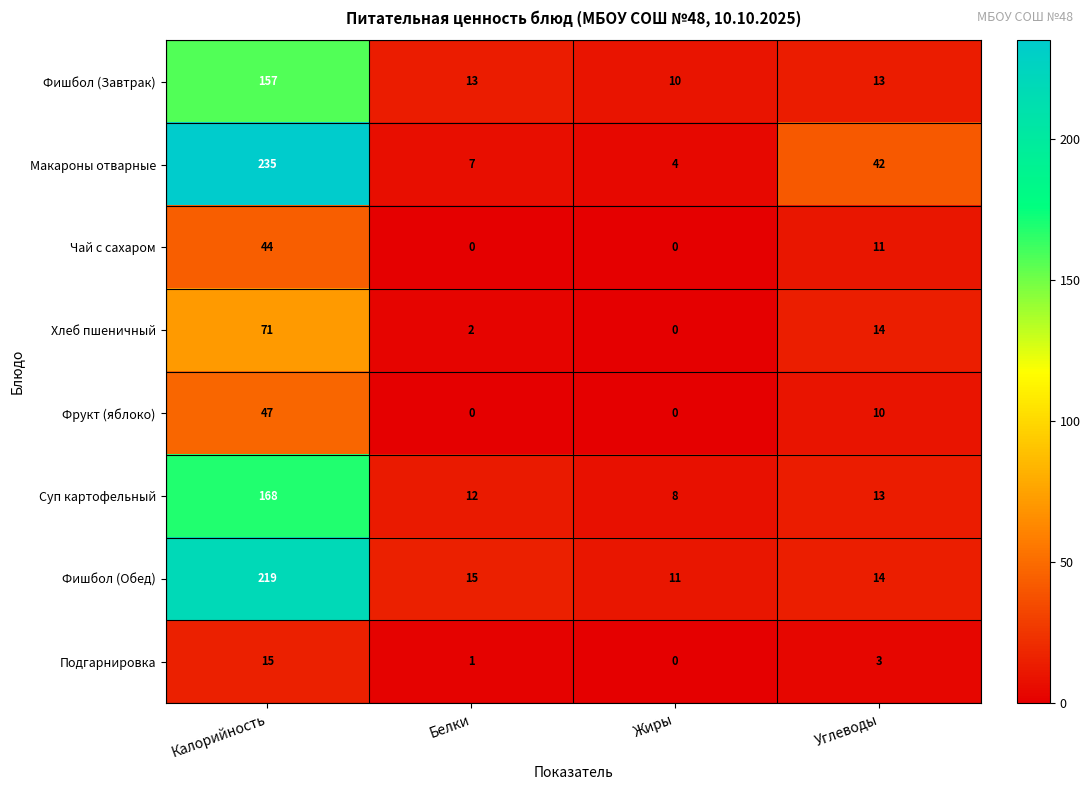

Where does the Суп картофельный series first go above 13?

Калорийность